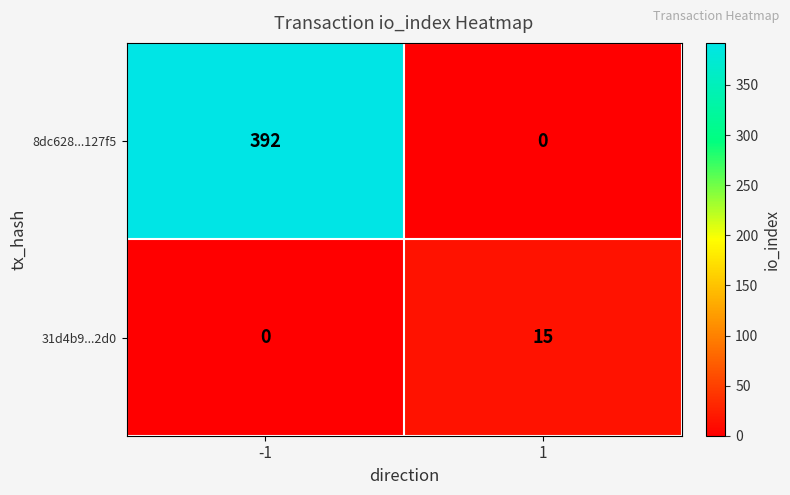

What is the spread (max minus min) of values at 1?

15